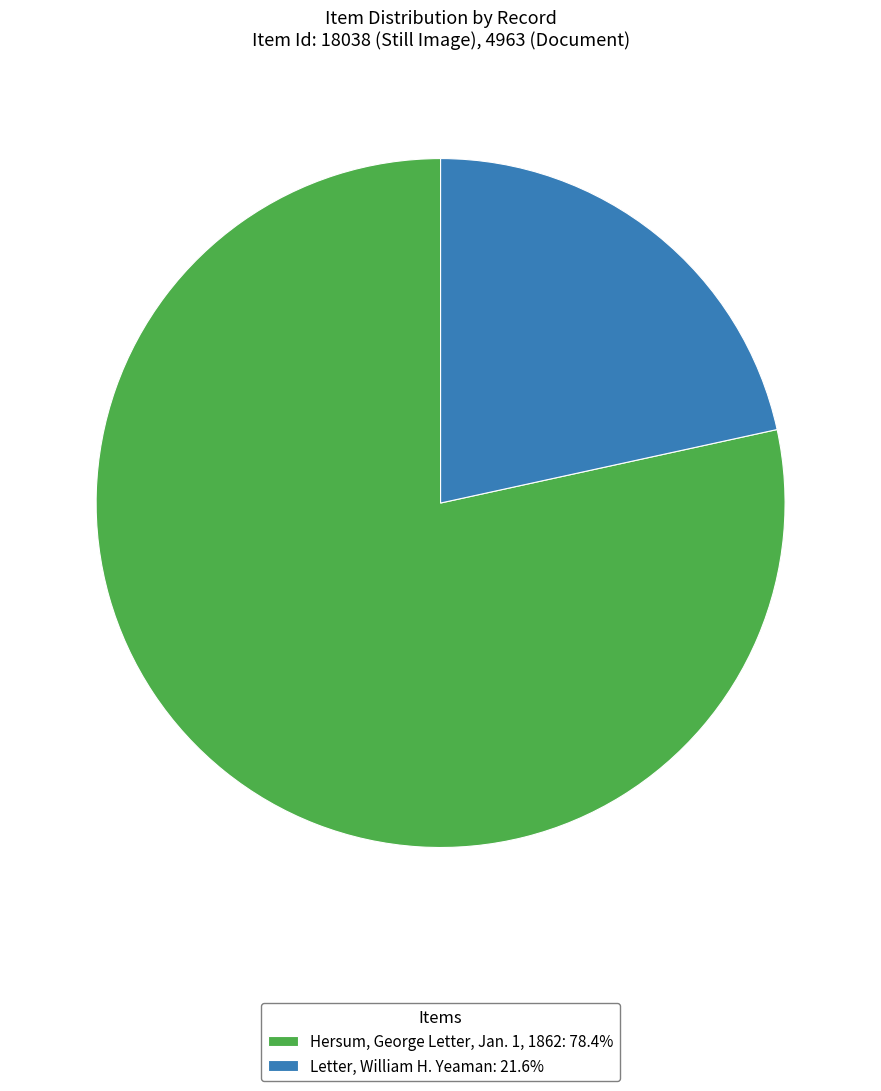

Approximately how many times larger is the value at Hersum, George Letter, Jan. 1, 1862: 78.4% compared to Letter, William H. Yeaman: 21.6%?

3.6